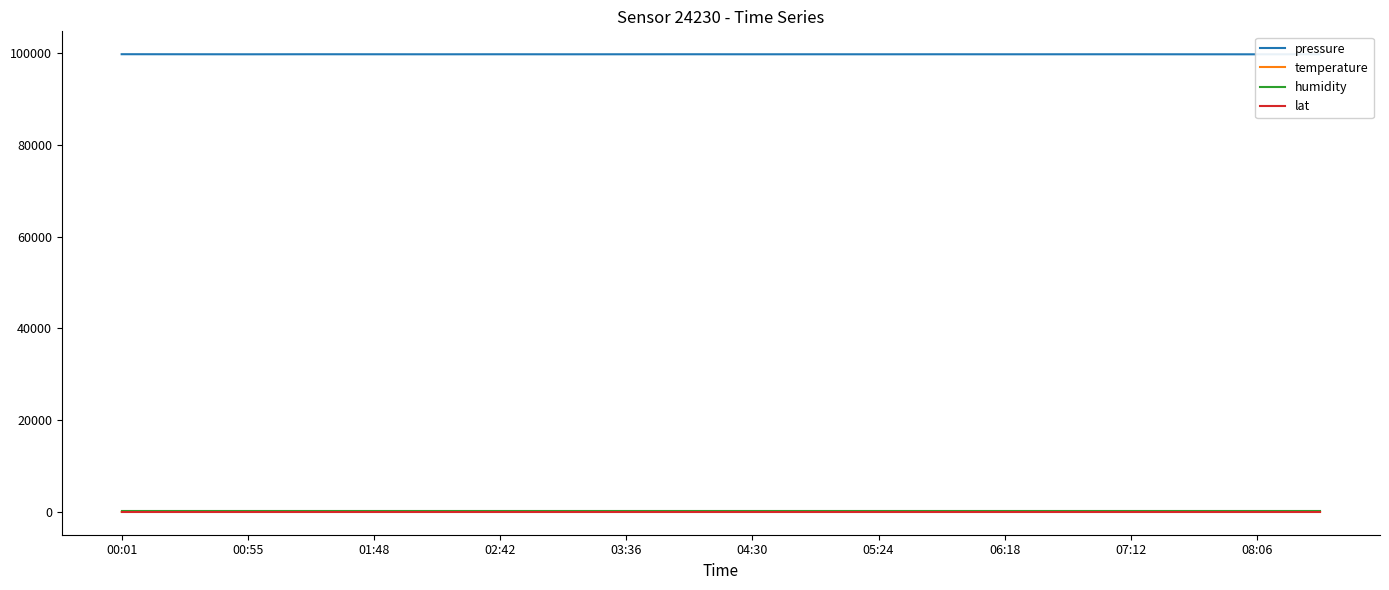

Where is the first local minimum for temperature?

01:48